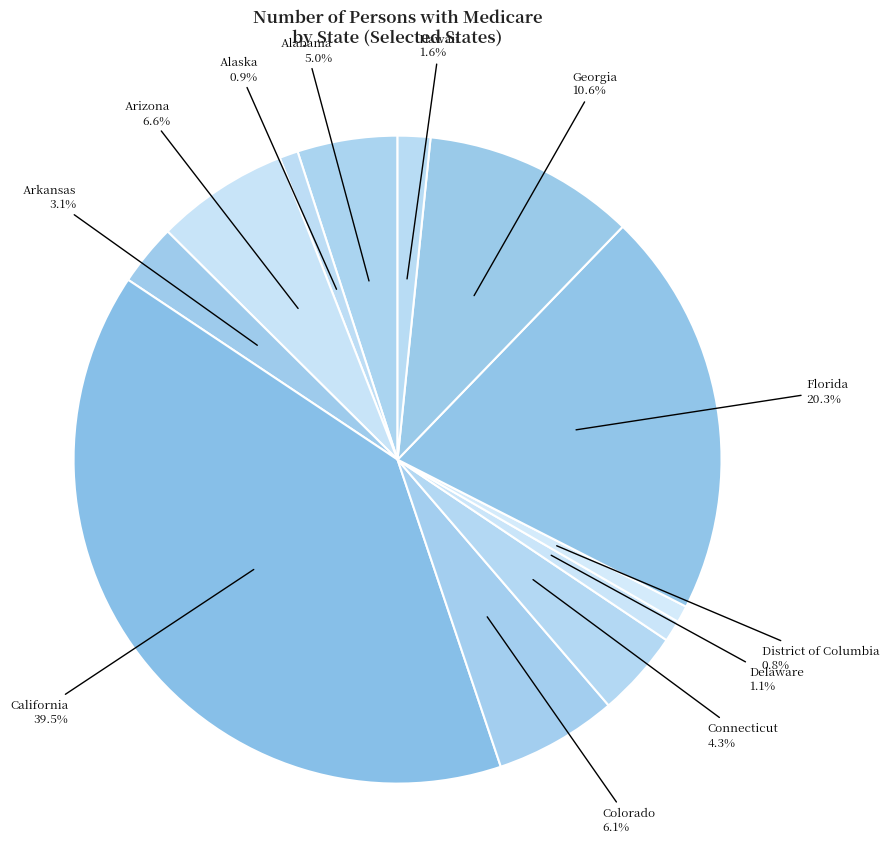

Which has a higher value, Arizona or Hawaii?

Arizona